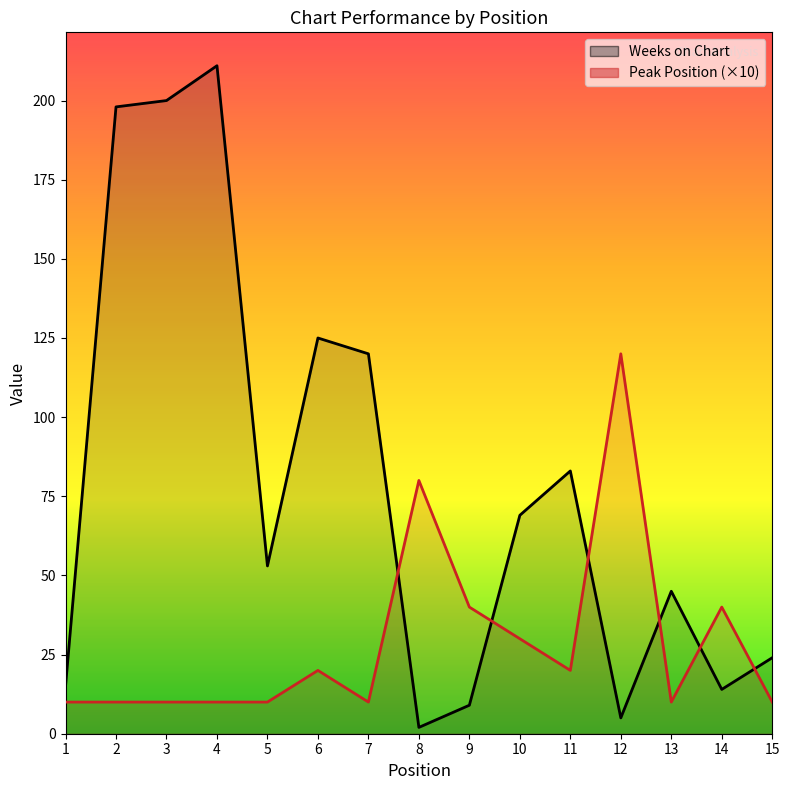

What is the sum of all Peak Position values?

430